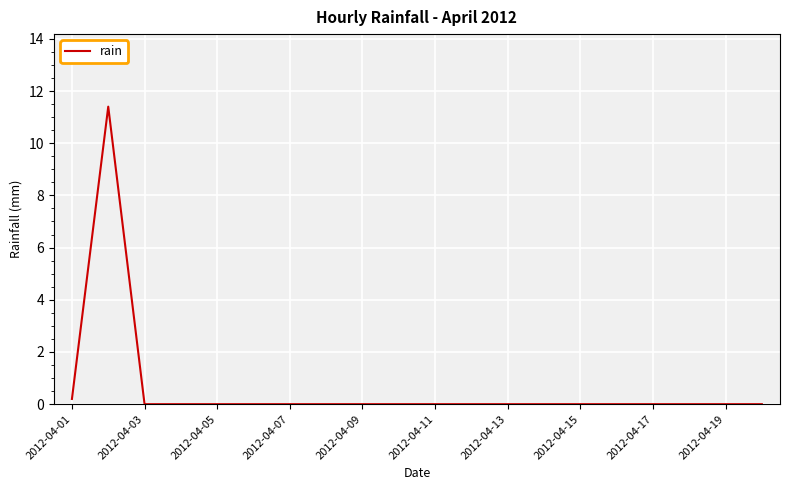

What is the greatest value displayed?

11.4